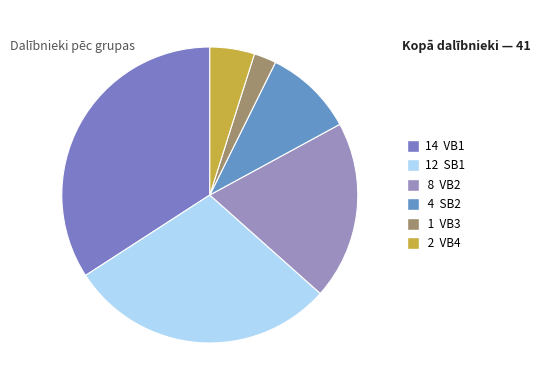

Count the number of slices in the pie.

6